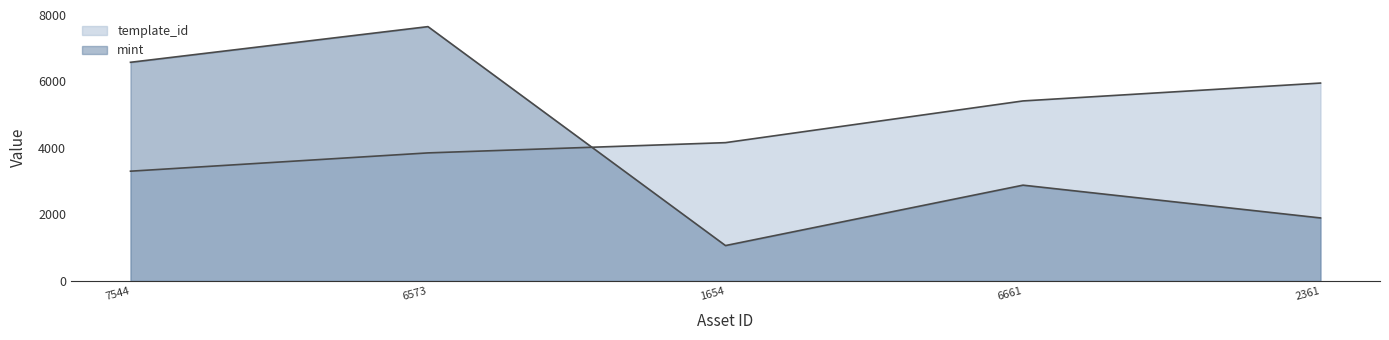

Does the chart have visible grid lines?

No